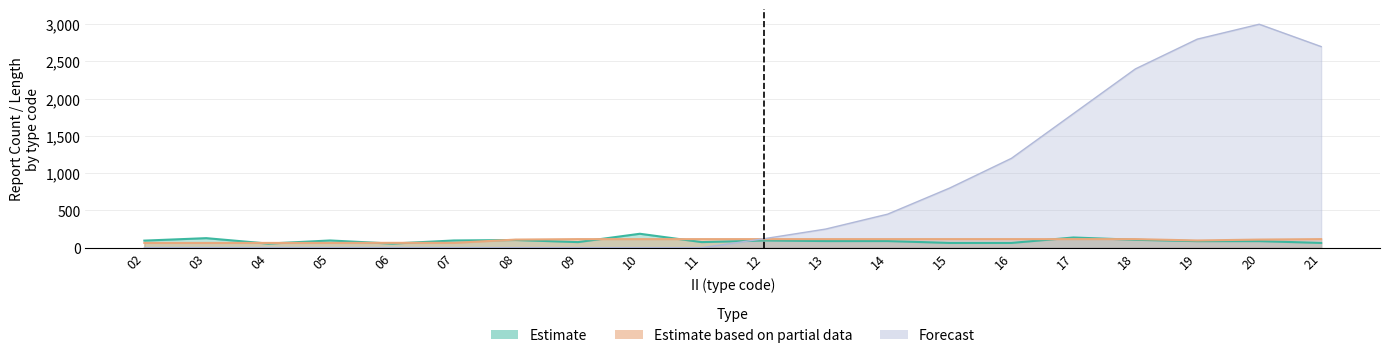

What is the difference between the Estimate values at 11 and 13?

14